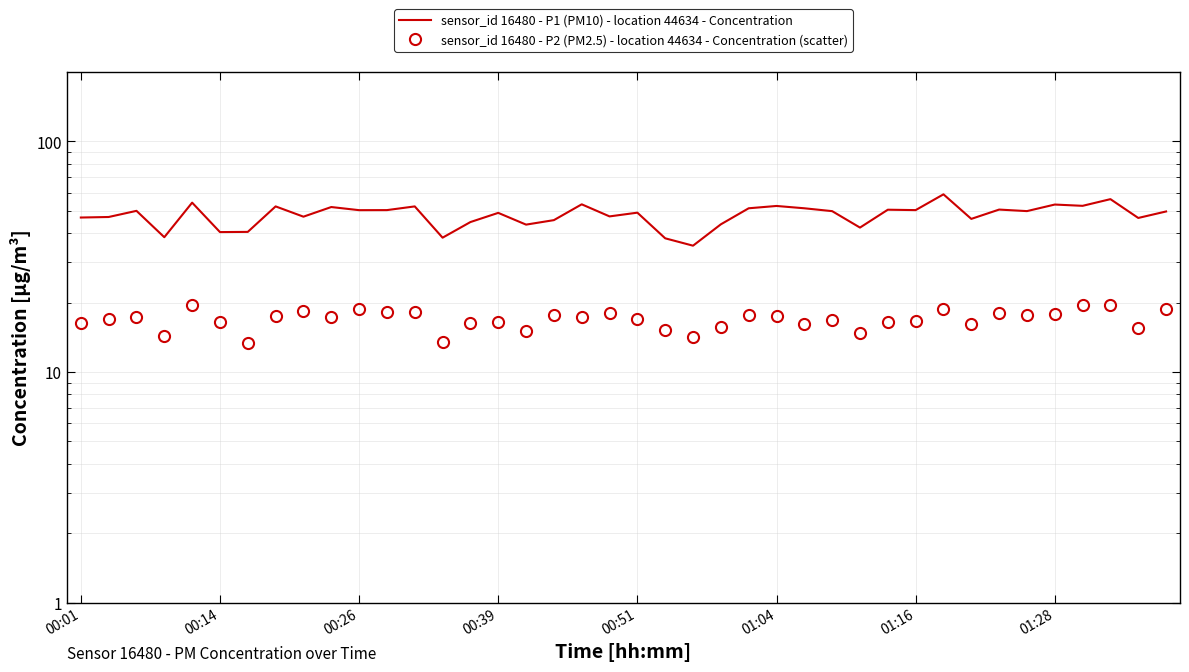

Reading left to right, extract all data points from this chart.

sensor_id 16480 - P1 (PM10) - location 44634 - Concentration: 46.8	47.0	50.0	38.5	54.3	40.5	40.5	52.3	47.2	52.0	50.4	50.4	52.3	38.3	44.7	49.0	43.6	45.6	53.4	47.3	49.1	38.0	35.3	43.7	51.3	52.5	51.3	49.9	42.3	50.6	50.4	59.0	46.2	50.7	49.9	53.3	52.6	56.2	46.6	49.7
sensor_id 16480 - P2 (PM2.5) - location 44634 - Concentration (scatter): 16.3	16.9	17.3	14.3	19.5	16.5	13.3	17.4	18.4	17.3	18.7	18.2	18.3	13.5	16.3	16.5	15.1	17.6	17.3	18.0	17.1	15.3	14.2	15.7	17.6	17.4	16.2	16.8	14.8	16.5	16.7	18.8	16.1	18.0	17.7	17.9	19.6	19.6	15.5	18.8